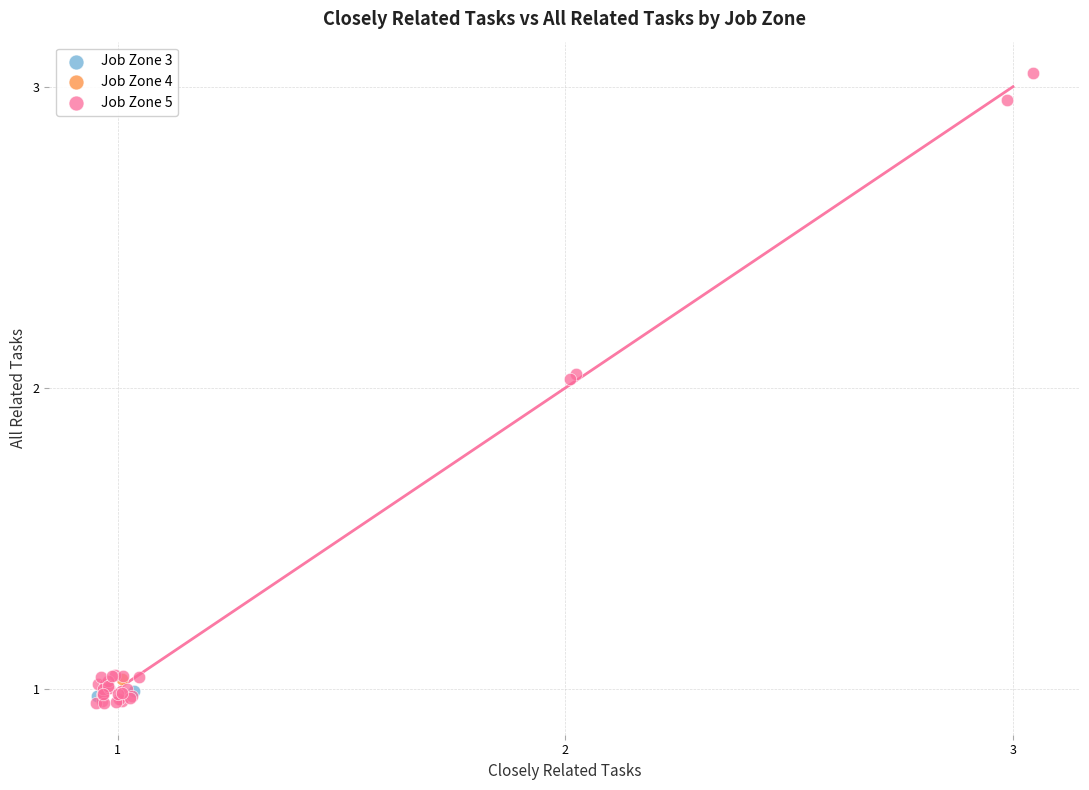

What are all the series names shown in the legend?

Job Zone 3, Job Zone 4, Job Zone 5